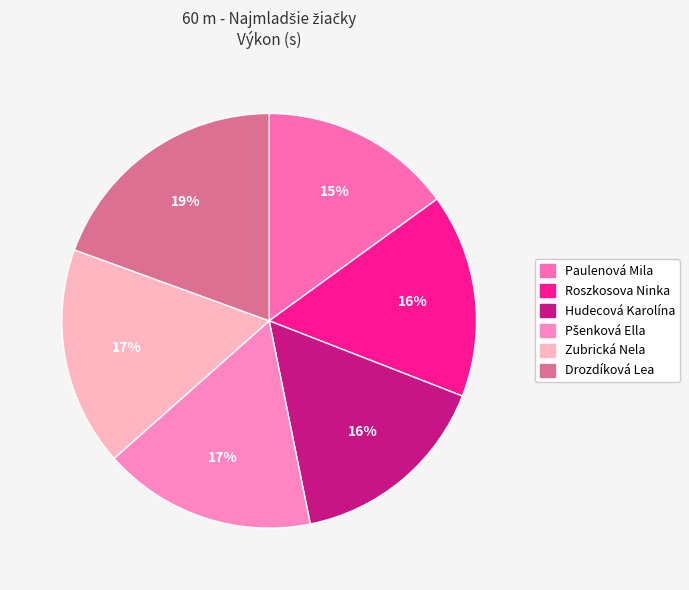

Count the number of slices in the pie.

6